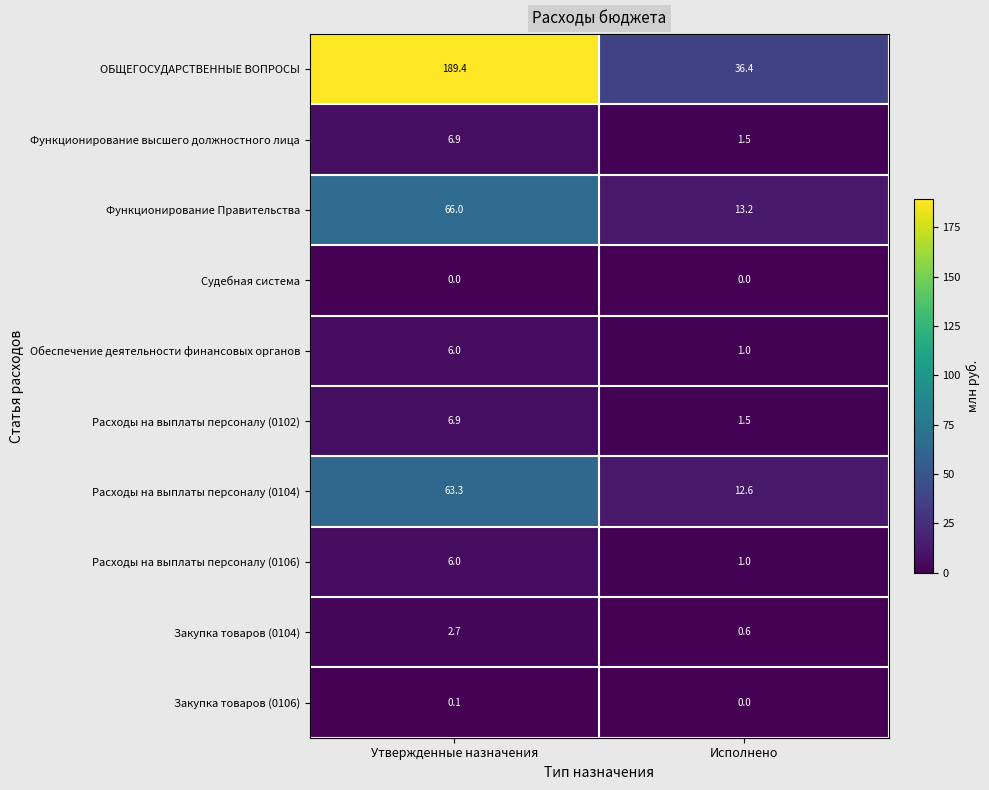

Between Утвержденные назначения and Исполнено, which series saw the biggest shift?

ОБЩЕГОСУДАРСТВЕННЫЕ ВОПРОСЫ